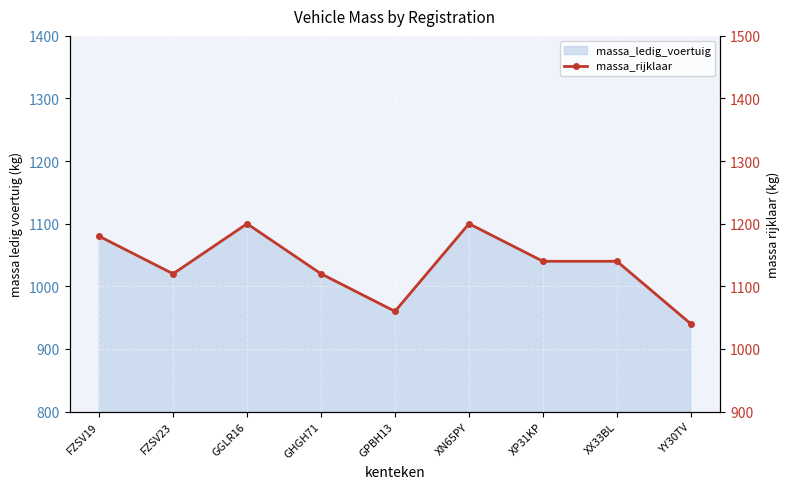

What is the sum of all values?

10200